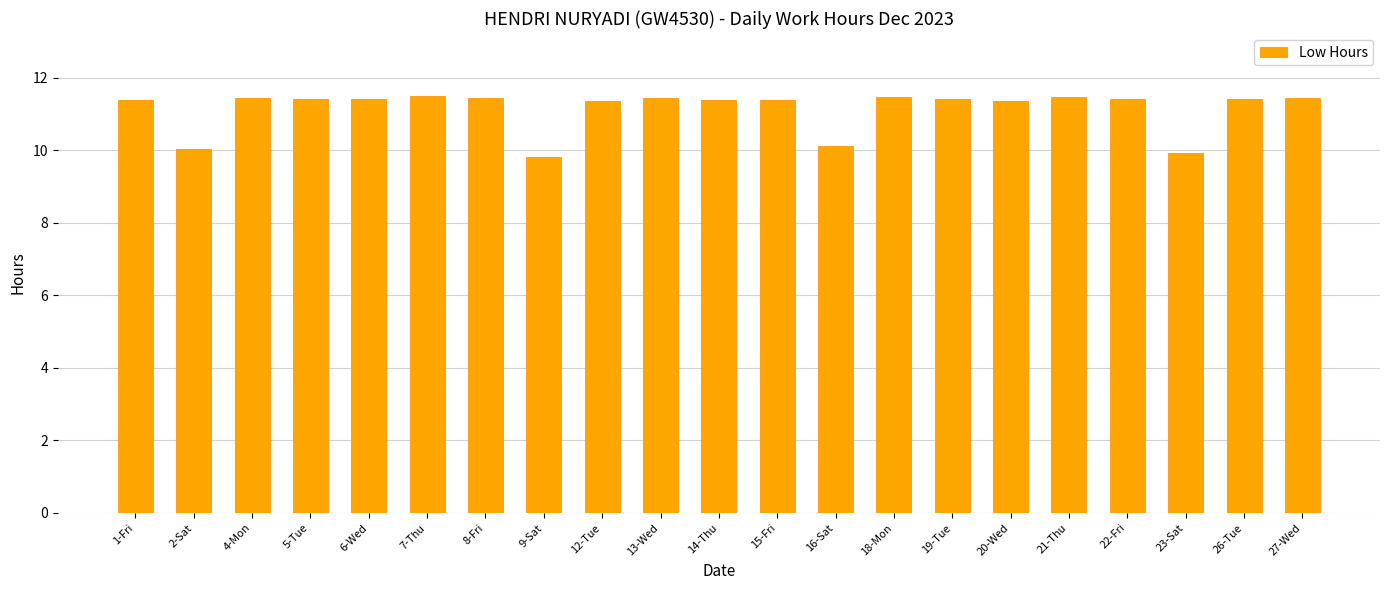

What is the difference between the values at 23-Sat and 12-Tue?

1.4